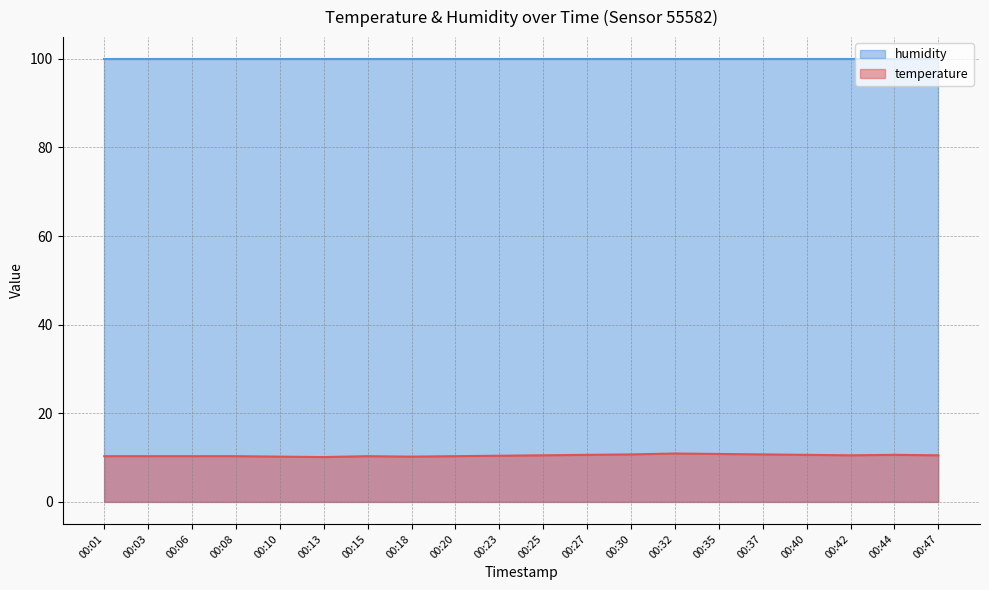

Is it true that temperature equals 6.3 at 00:37?

False